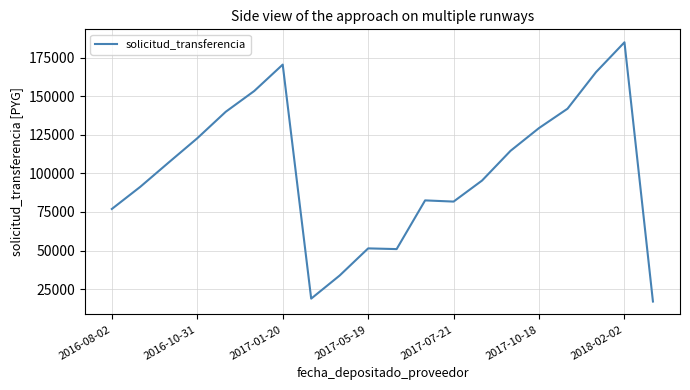

What is the smallest value displayed?

16916